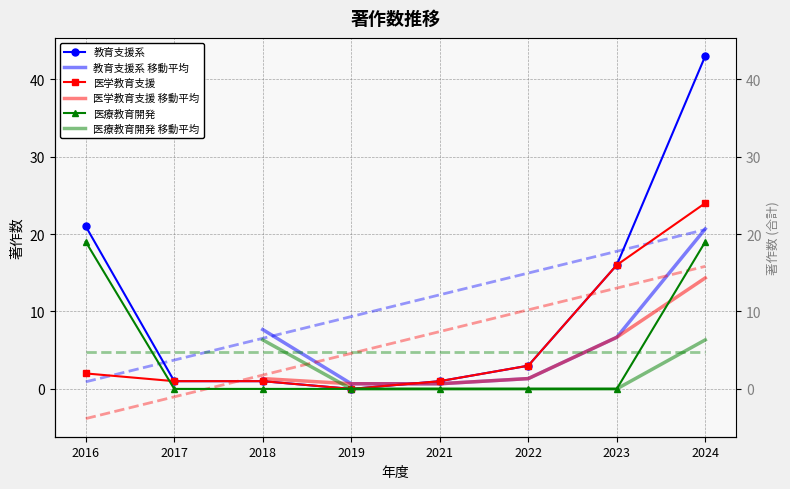

What is the value of the 医療教育開発 point at the 1st from the left?

19